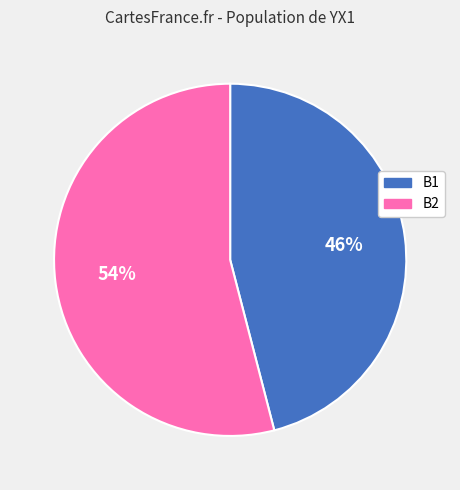

To the nearest percent, what is the average slice percentage?

50%